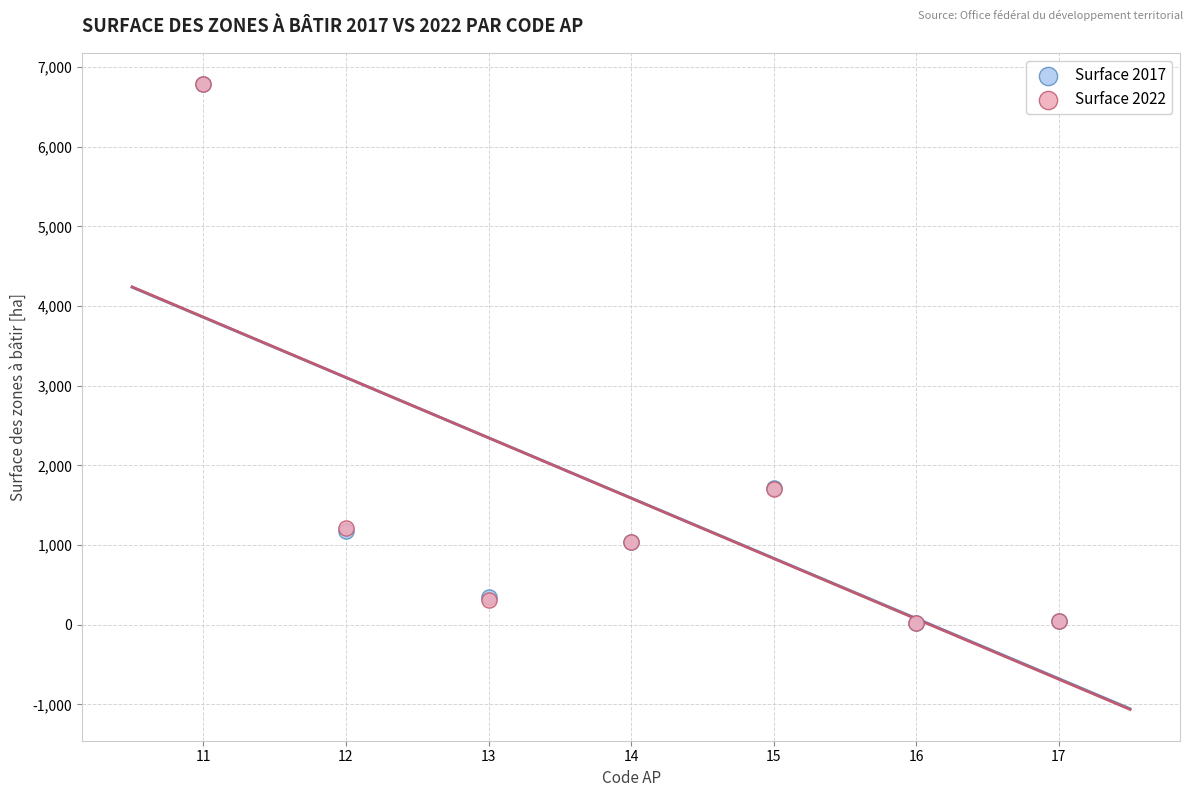

What are all the series names shown in the legend?

Surface 2017, Surface 2022